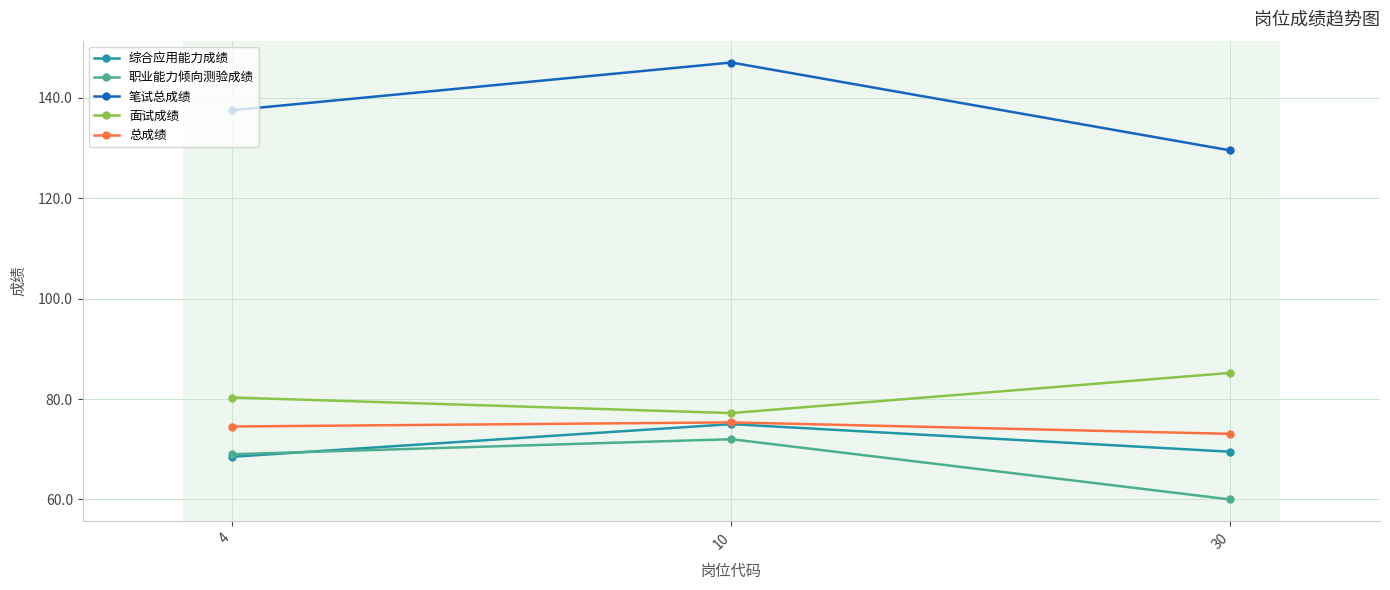

Which series has the widest spread of values?

笔试总成绩